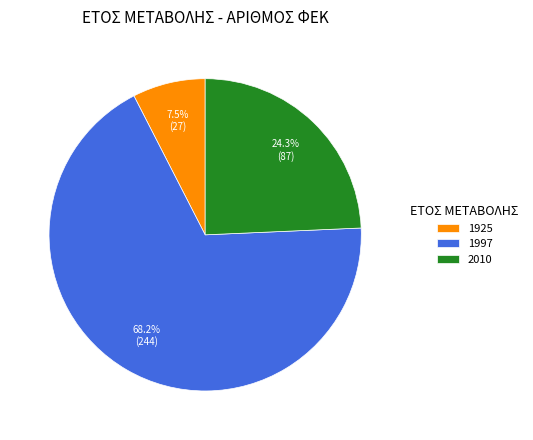

Rank the categories by value from lowest to highest.

1925, 2010, 1997